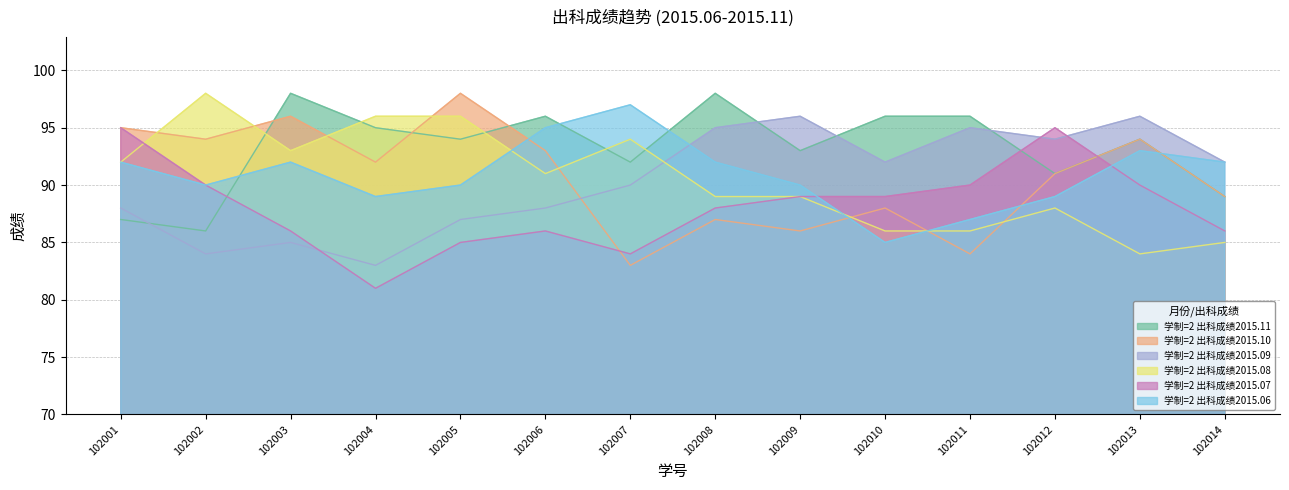

Where is the first local maximum for 学制=2 出科成绩2015.07?

102006